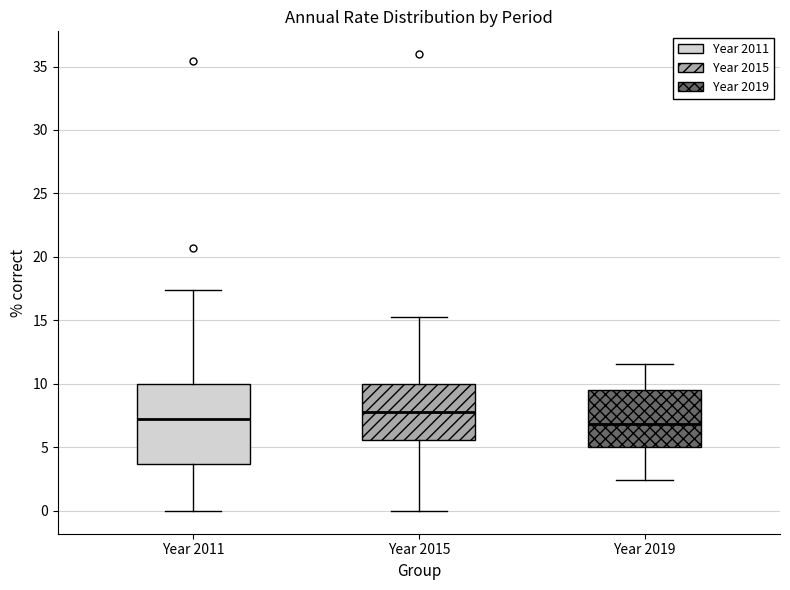

Reading left to right, transcribe this box plot: for each box, give where its median line is, the range the box spans, and where its two whiskers end, as read against the y-axis. The values are not printed on the chart, so give them approximately, as read against the axis.

Year 2011: median 7.0, box 3.5 to 10.0, whiskers 0.0 to 17.5
Year 2015: median 8.0, box 5.5 to 10.0, whiskers 0.0 to 15.5
Year 2019: median 7.0, box 5.0 to 9.5, whiskers 2.5 to 11.5